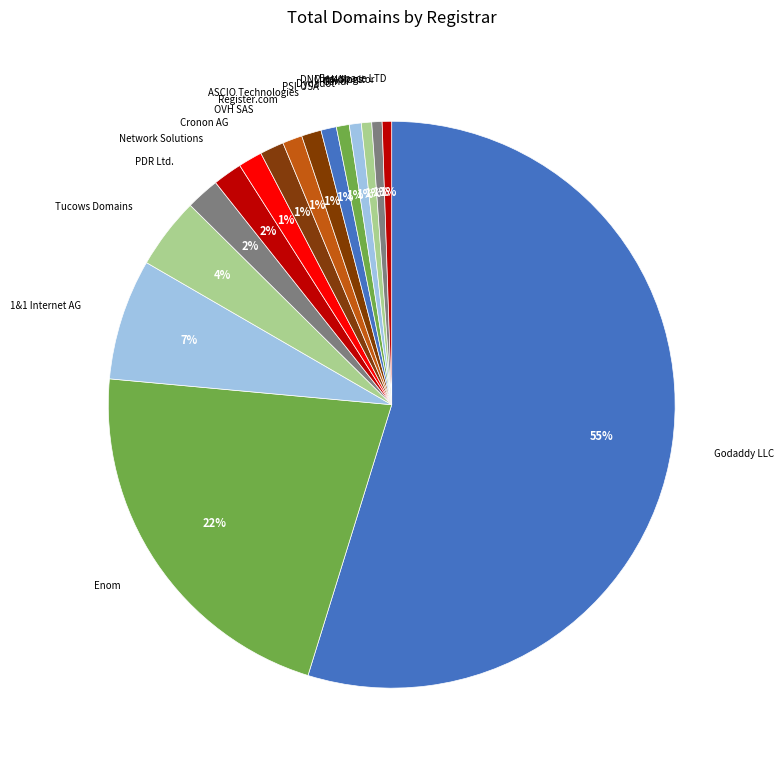

True or false: Easyspace LTD accounts for 1% of the total.

True